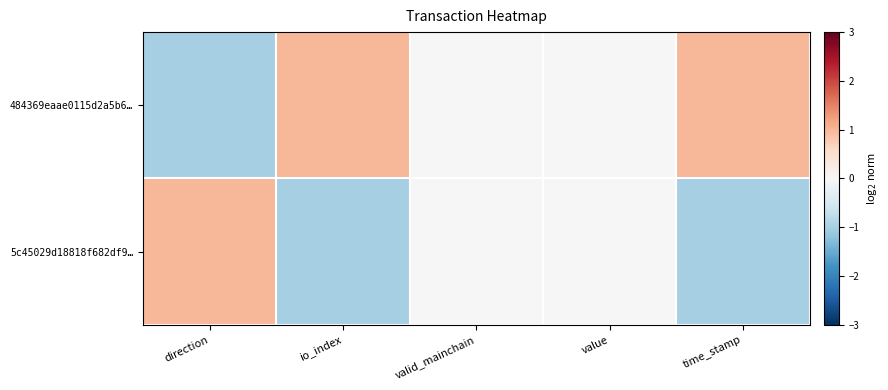

Which series has the largest total across all categories?

484369eaae0115d2a5b6…